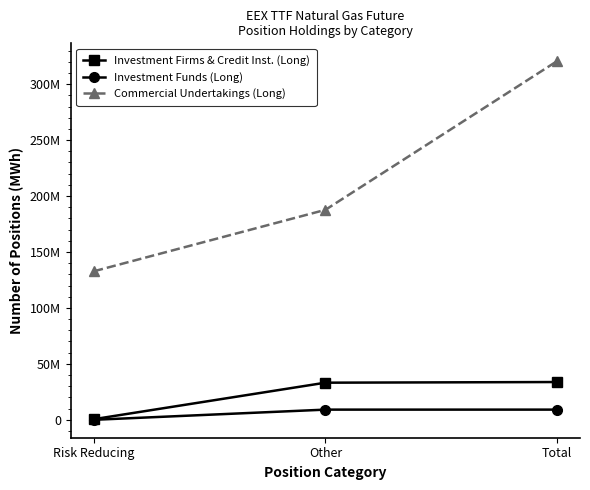

What are all the series names shown in the legend?

Investment Firms & Credit Inst. (Long), Investment Funds (Long), Commercial Undertakings (Long)